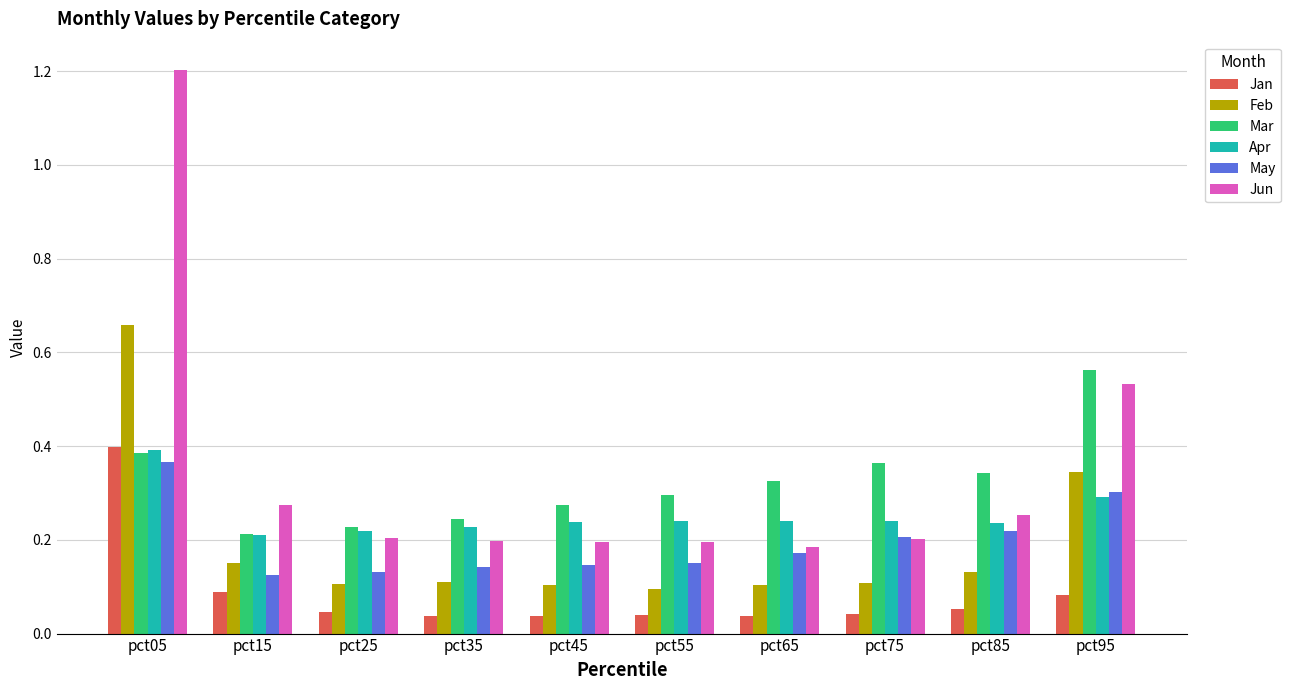

Which label corresponds to the largest value in the chart?

pct05